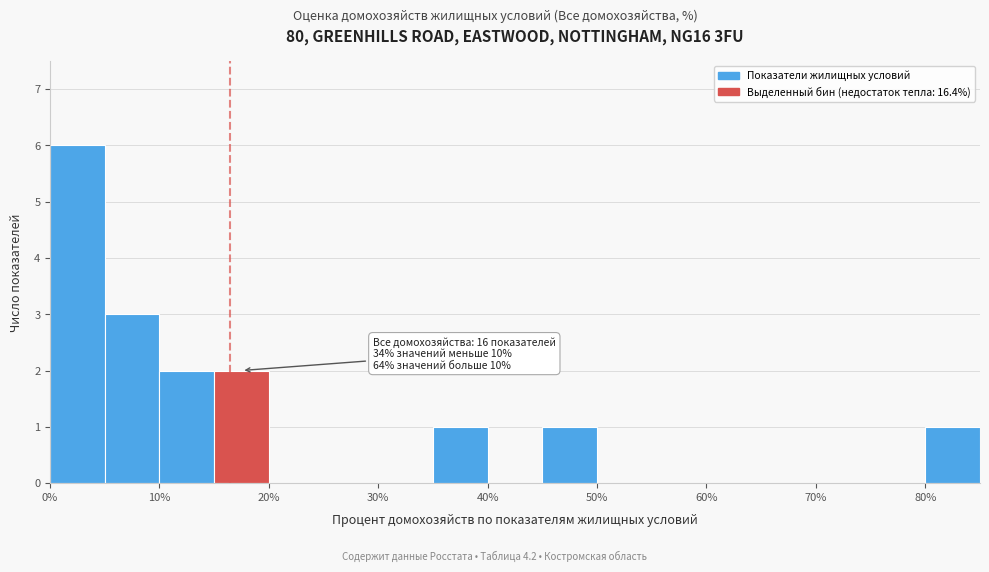

Which range on the x-axis has the tallest bar?

0 to 5